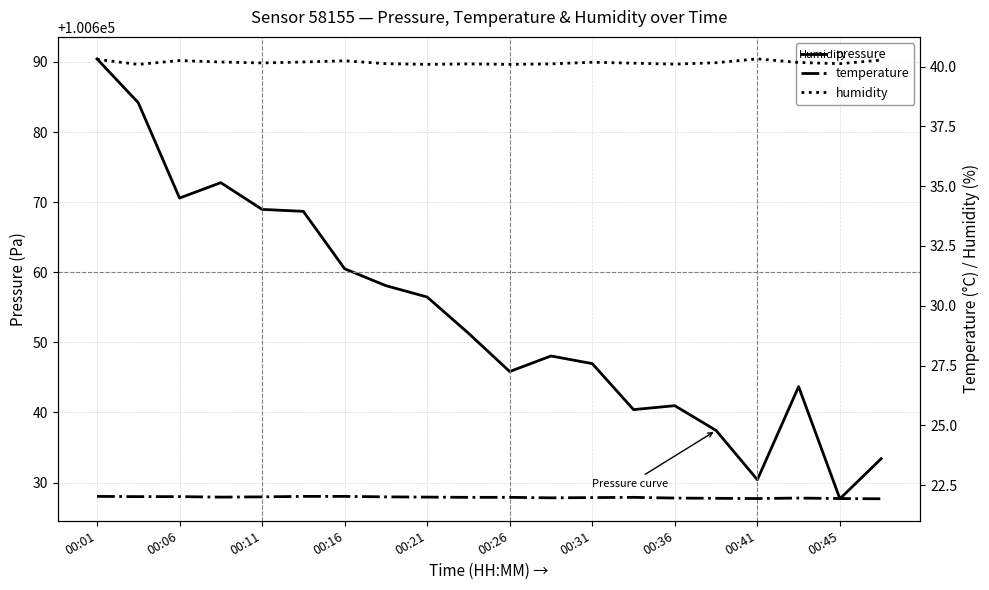

True or false: temperature has more than 2 points higher than both neighbors.

False